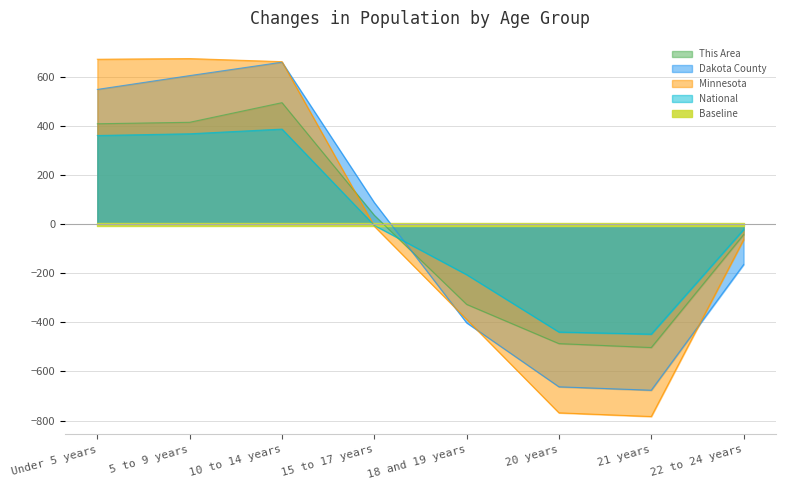

After their last crossing, which series has the higher values: Minnesota or National?

National